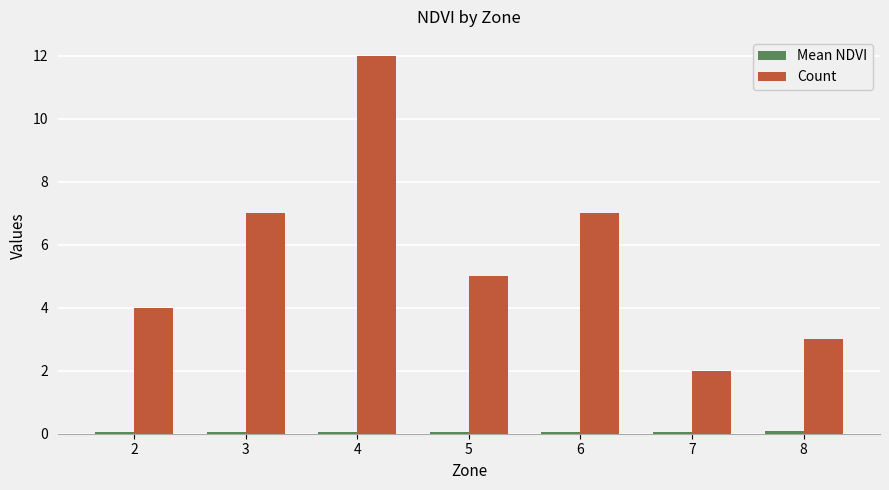

How many data points in Count are less than 5?

3